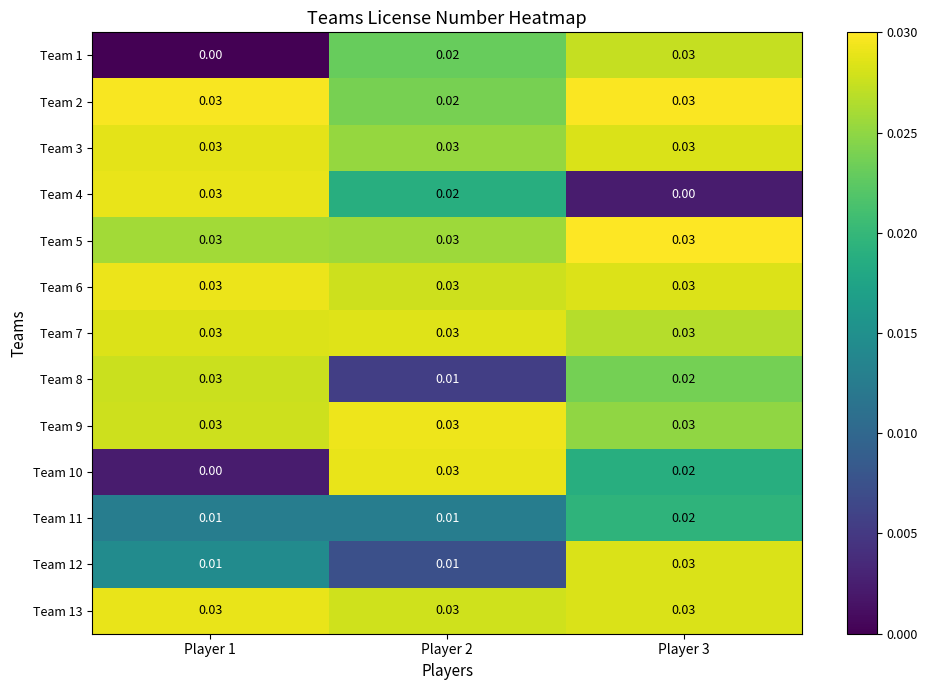

Is the value of Team 7 at Player 2 greater than the value of Team 10 at Player 1?

Yes